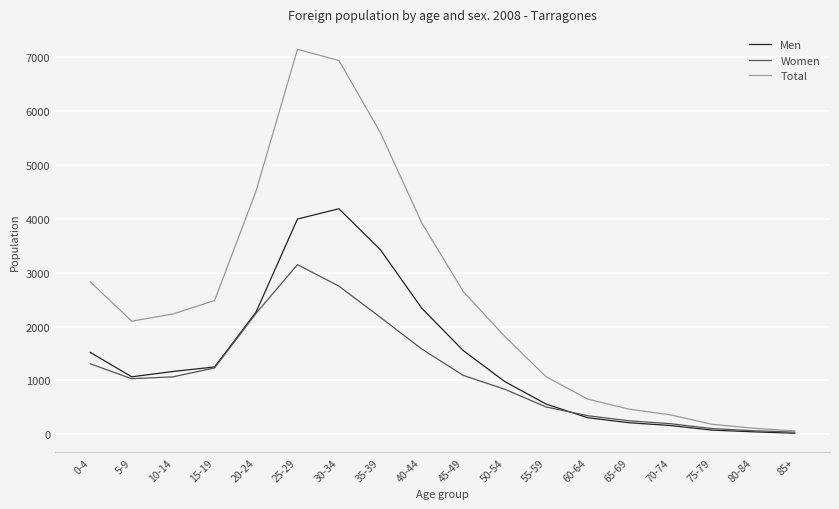

Which series changed the most between 0-4 and 75-79?

Total